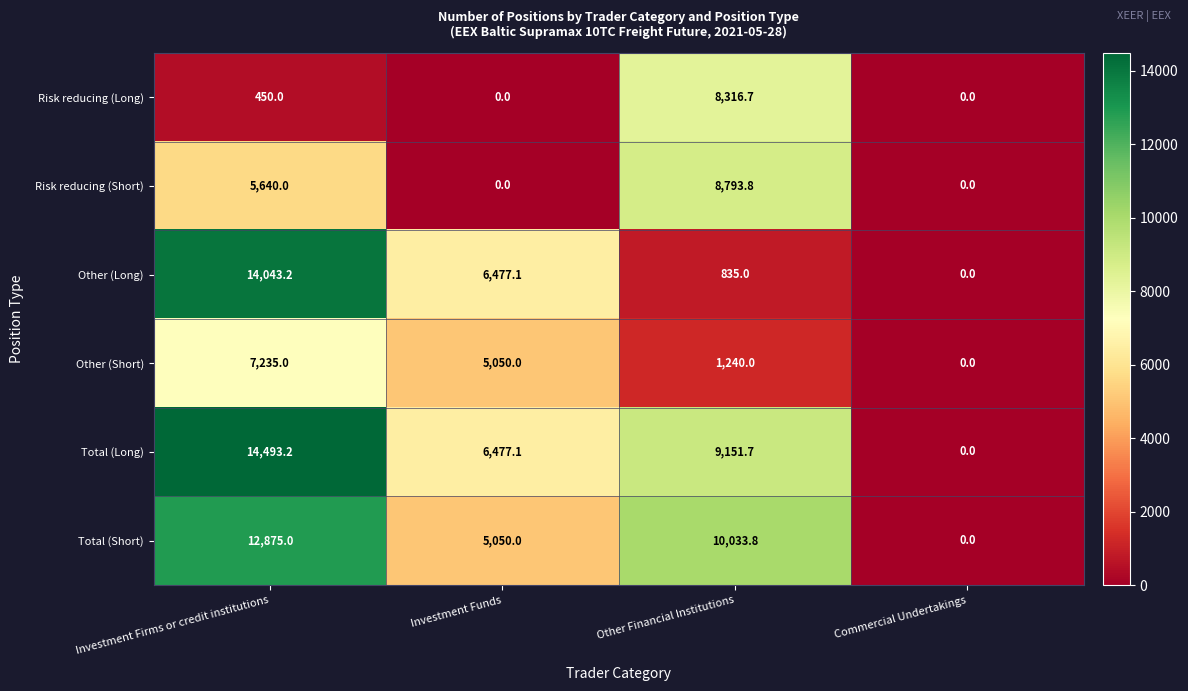

At which label does Other (Short) first exceed 5050?

Investment Firms or credit institutions